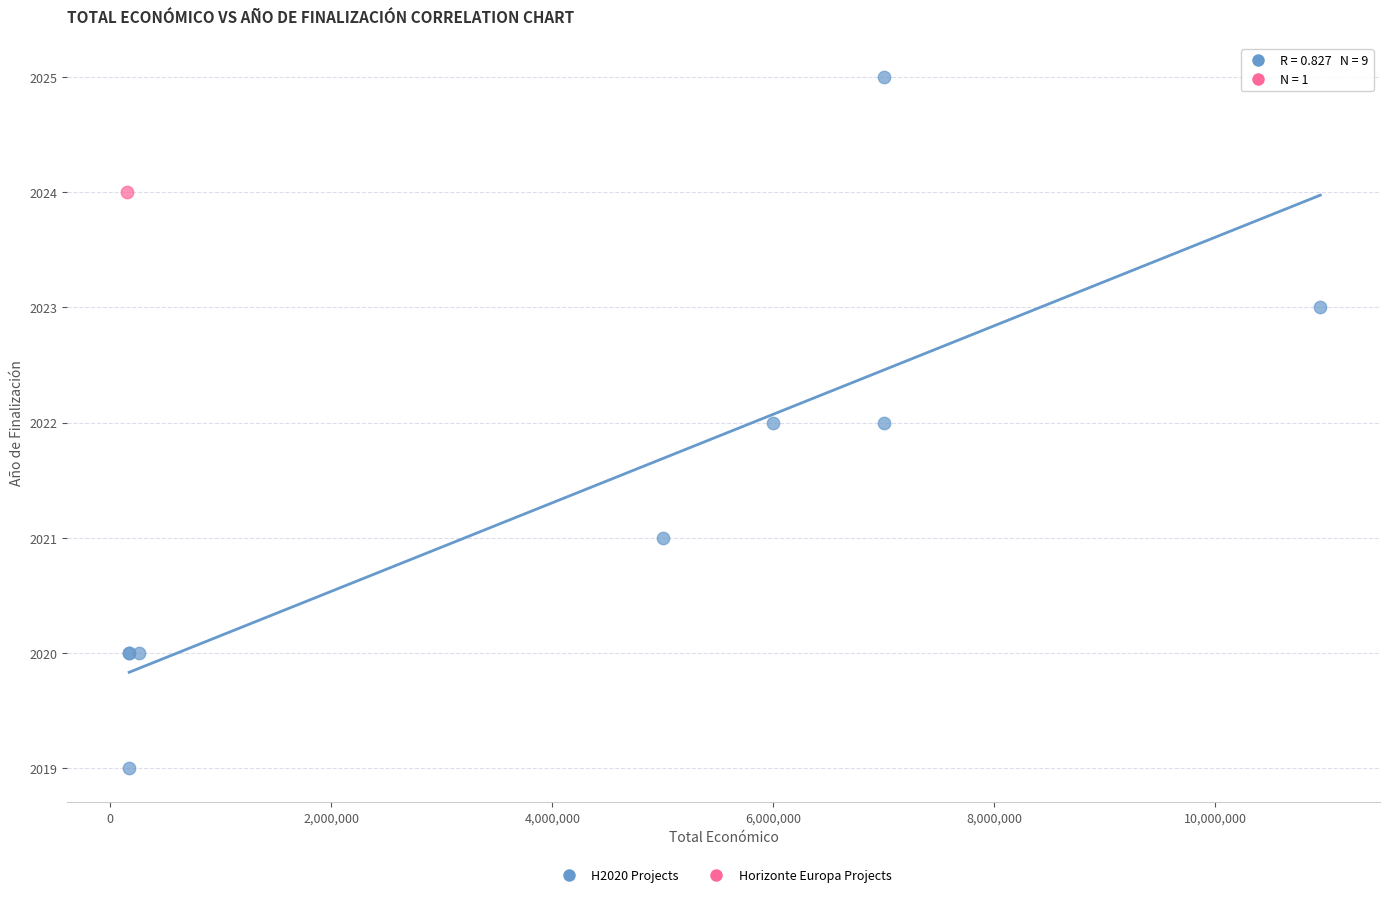

What are all the series names shown in the legend?

H2020 Projects, Horizonte Europa Projects